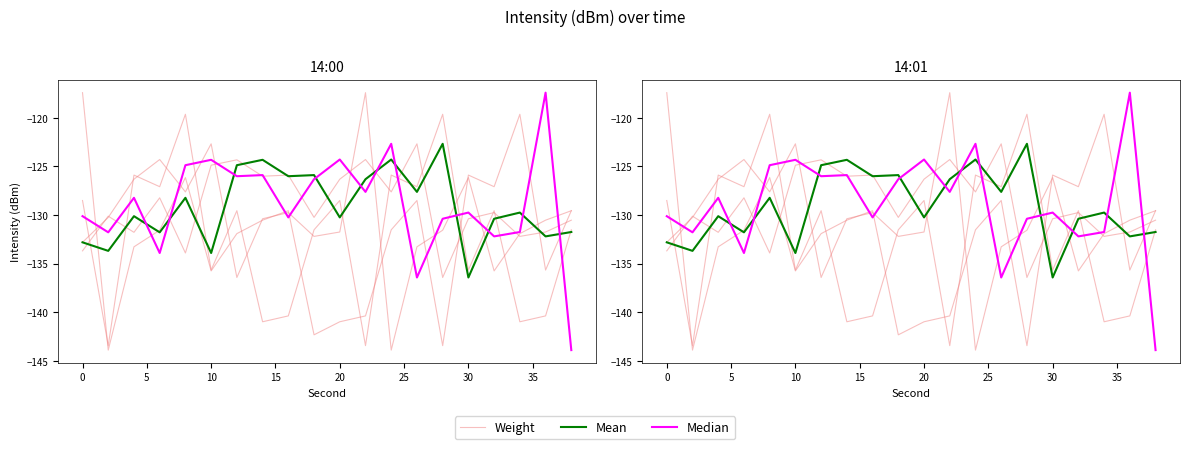

Which has a higher value, 10 or 25?

10